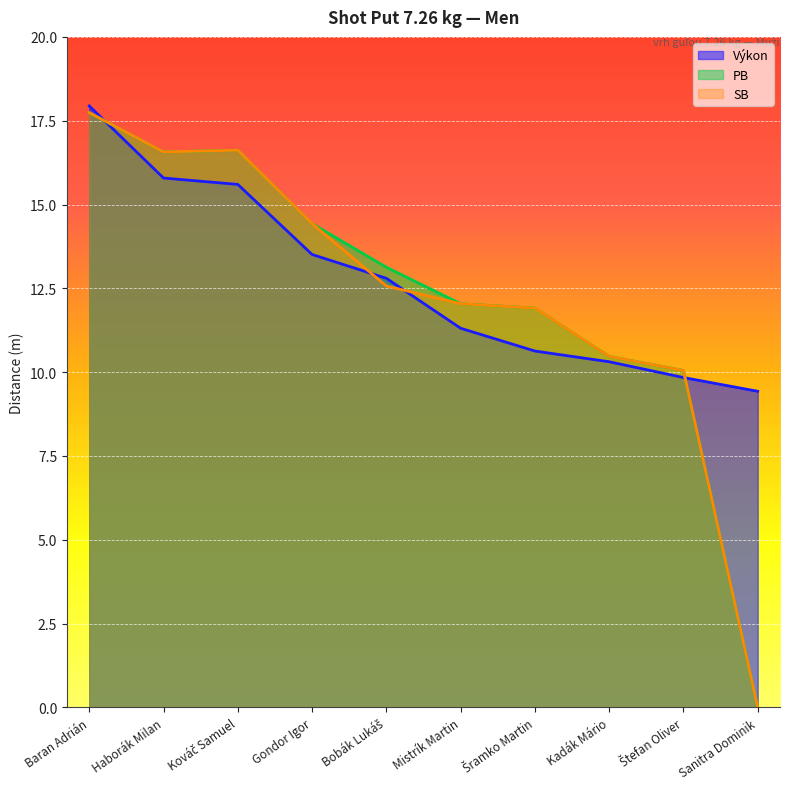

How many lines are shown in the chart?

3